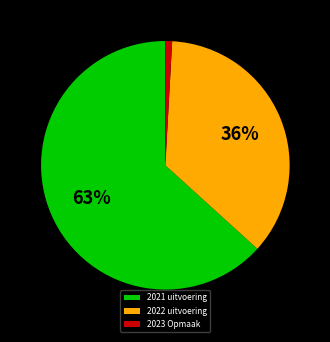

To the nearest percent, what is the combined percentage of 2021 uitvoering and 2022 uitvoering?

99%